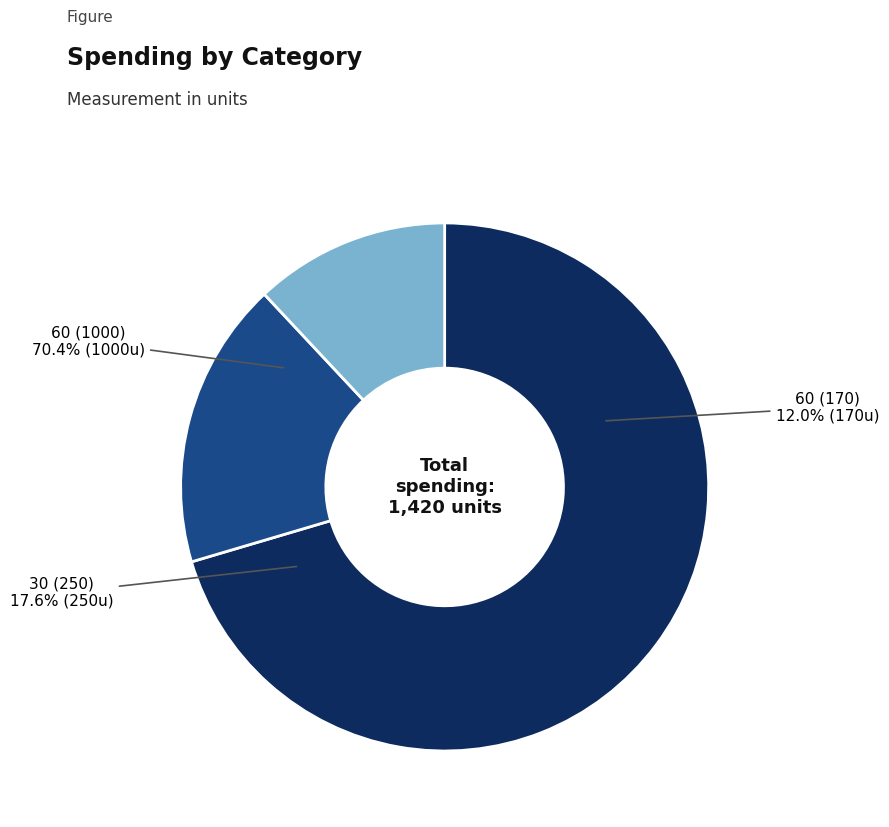

Which slice represents more than half of the pie?

60 (1000)